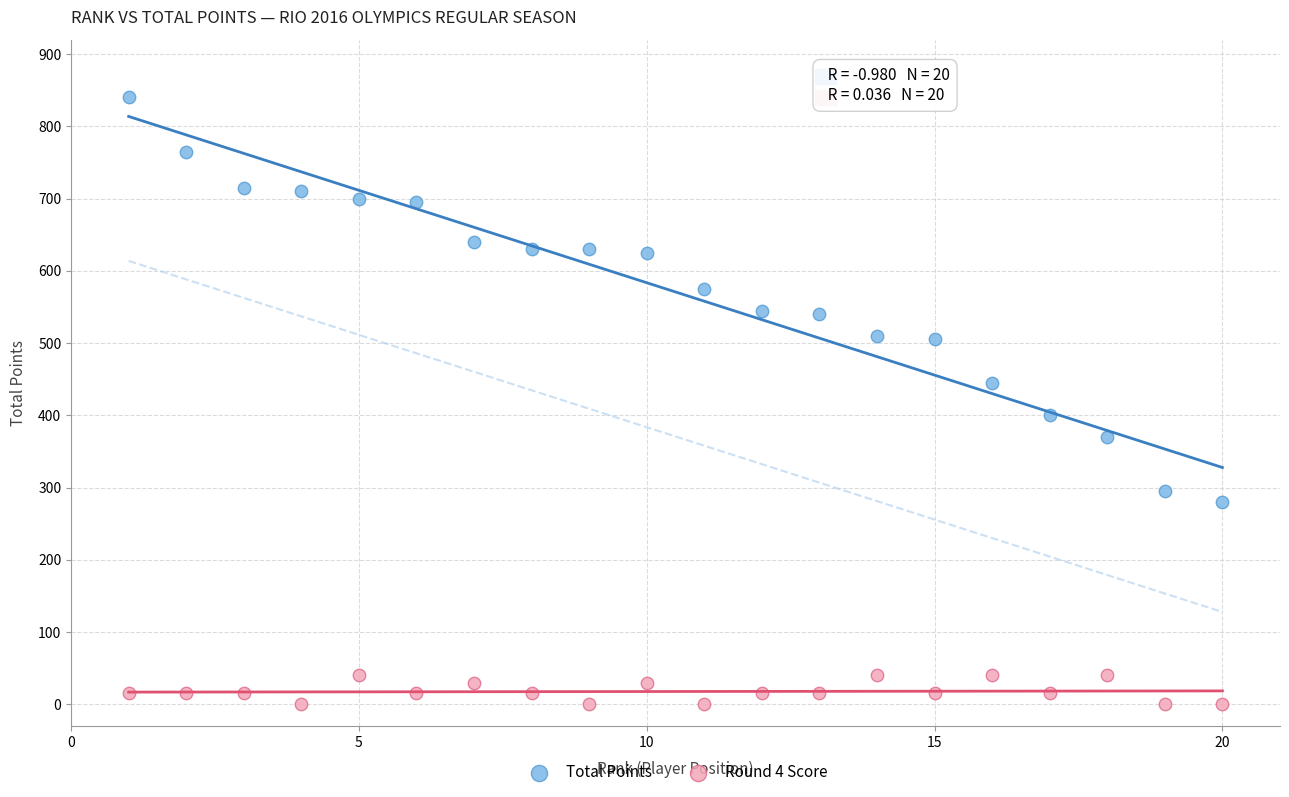

Which series reaches the minimum Y coordinate?

Round 4 Score